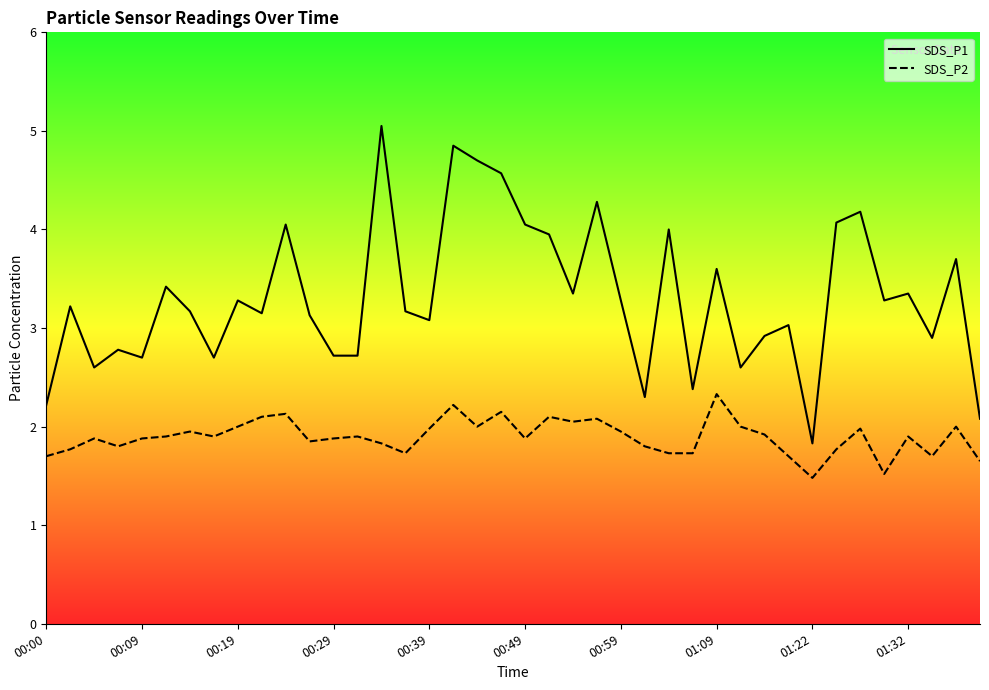

How many categories are shown in the chart?

40